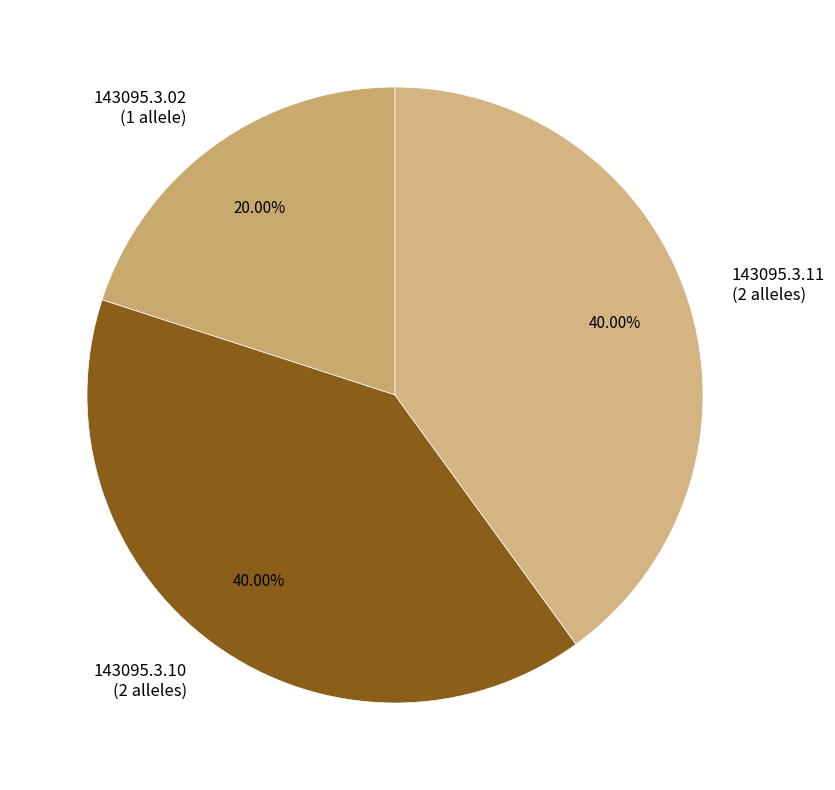

To the nearest percent, what is the difference between the 143095.3.02 and 143095.3.11 slice percentages?

20%